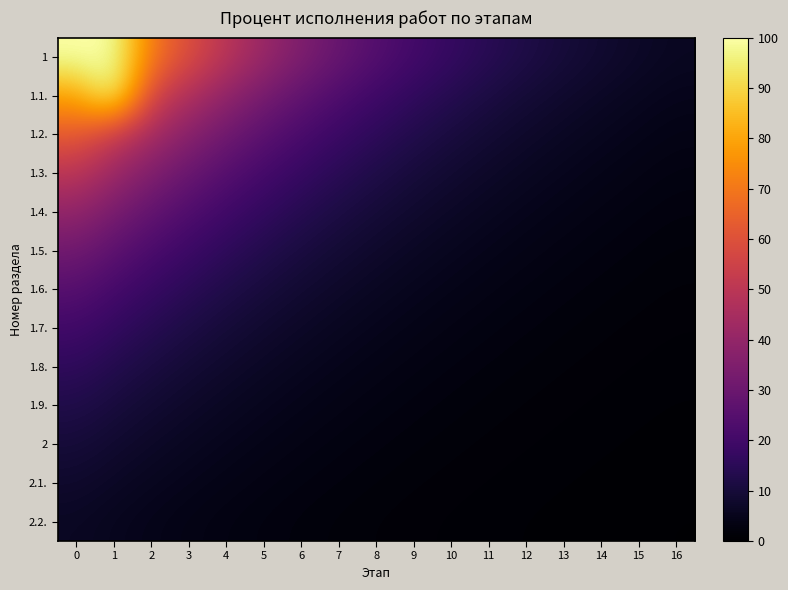

What is the spread (max minus min) of values at 4?

46.3